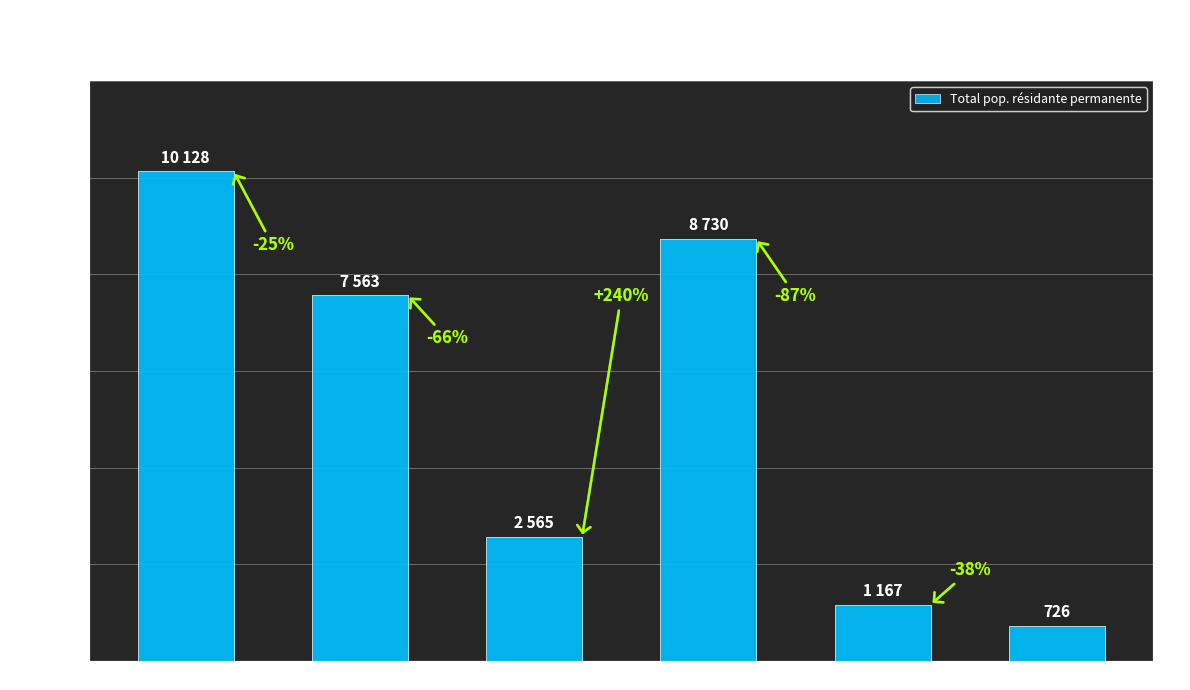

What is the difference between the maximum and minimum values?

9402